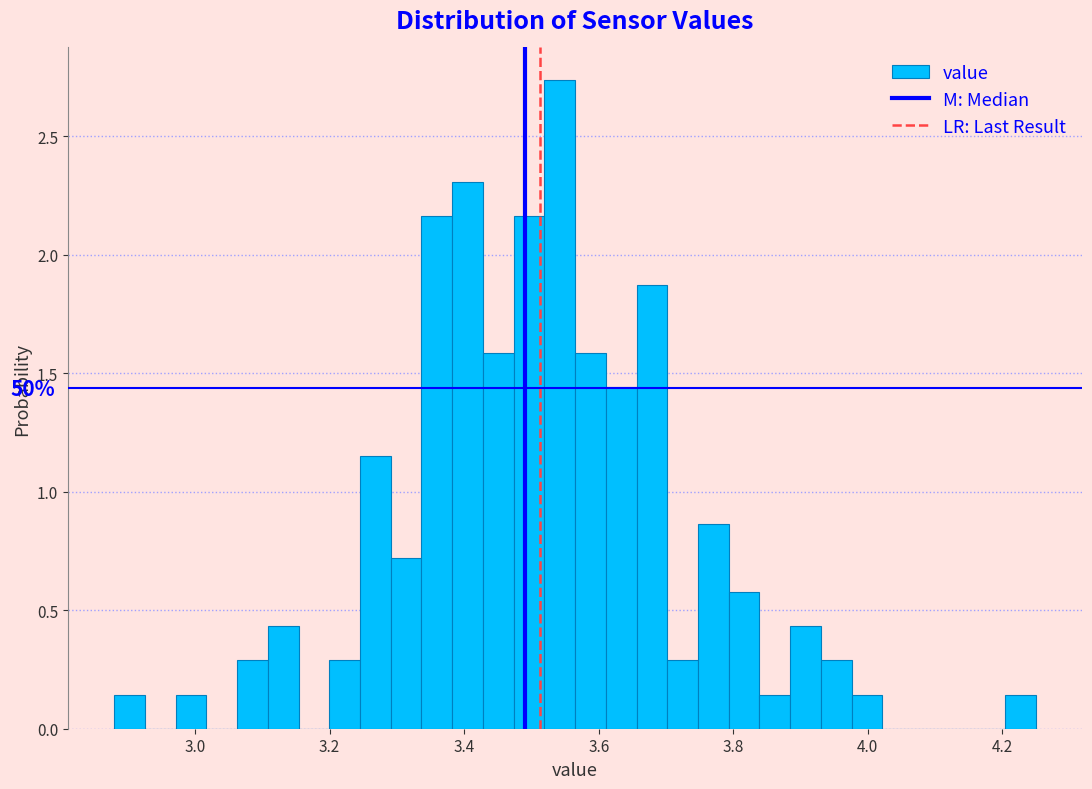

Around what value on the x-axis is the tallest bar? Give the approximate position of its centre, as read against the axis.

3.54